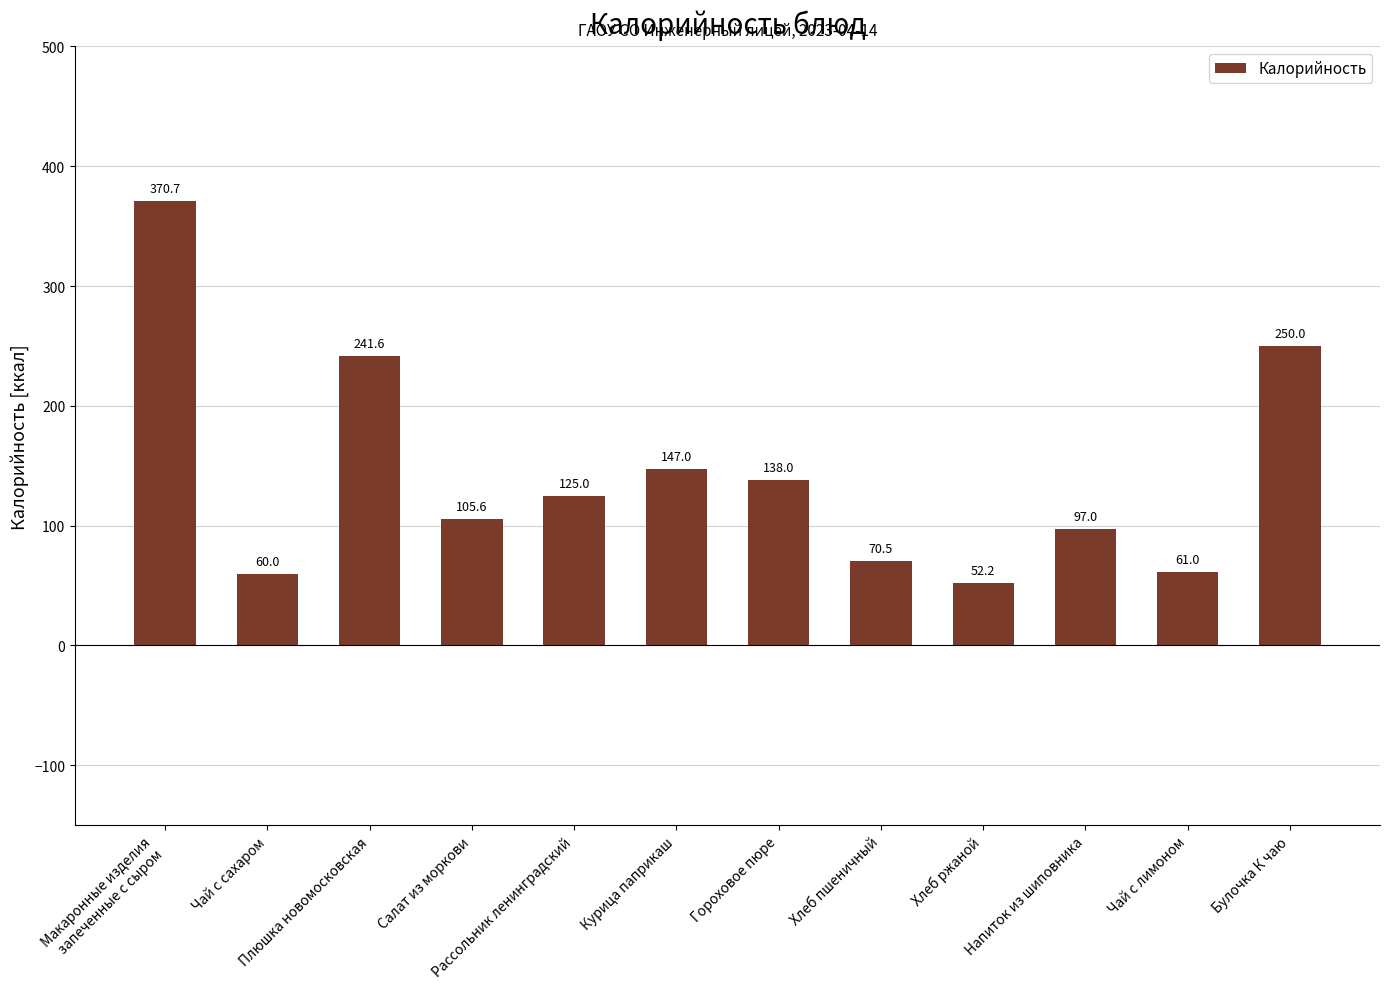

What is the label of the 11th bar from the left?

Чай с лимоном